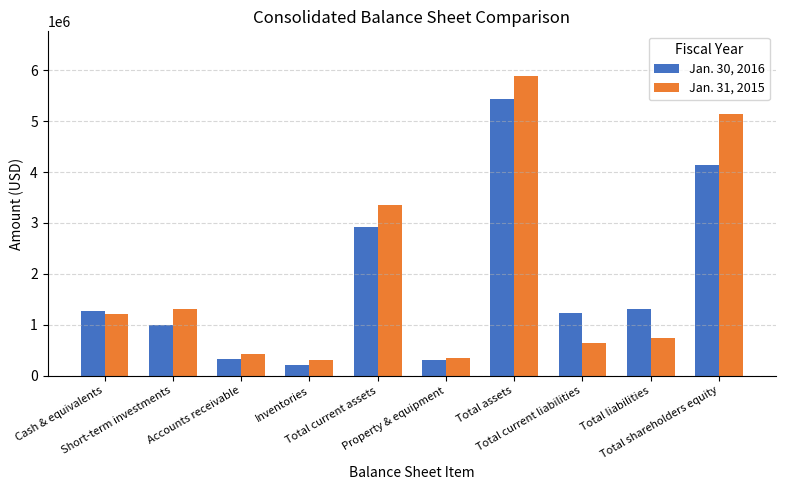

Rank the series by their average value, from highest to lowest.

Jan. 31, 2015, Jan. 30, 2016